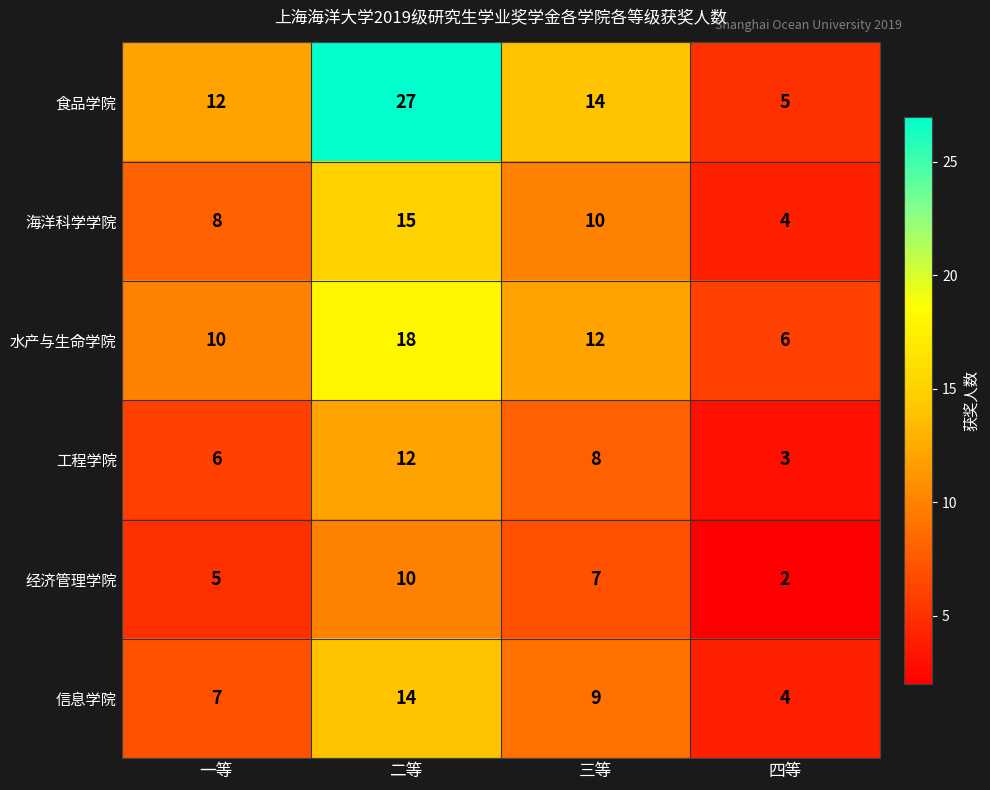

How many data points does each series have?

4